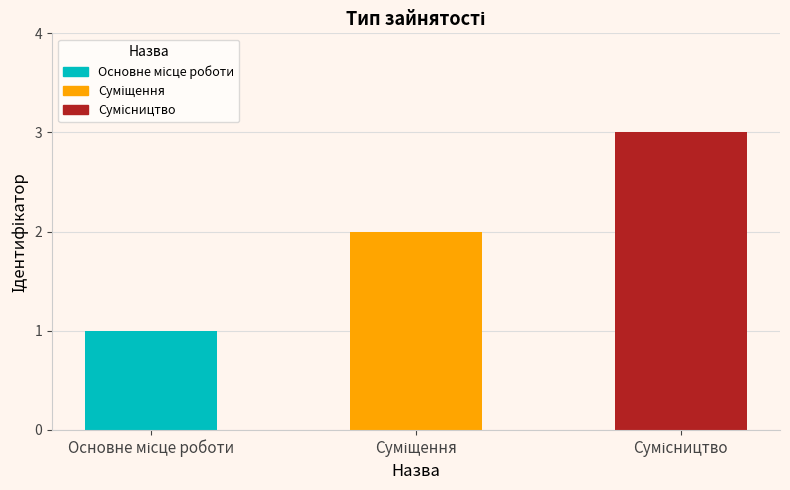

What is the maximum value shown in the chart?

3